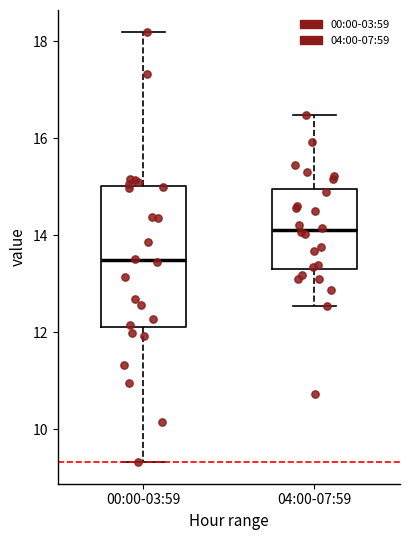

Reading left to right, transcribe this box plot: for each box, give where its median line is, the range the box spans, and where its two whiskers end, as read against the y-axis. The values are not printed on the chart, so give them approximately, as read against the axis.

00:00-03:59: median 13.4, box 12.2 to 15.0, whiskers 9.4 to 18.2
04:00-07:59: median 14.2, box 13.4 to 15.0, whiskers 12.6 to 16.4